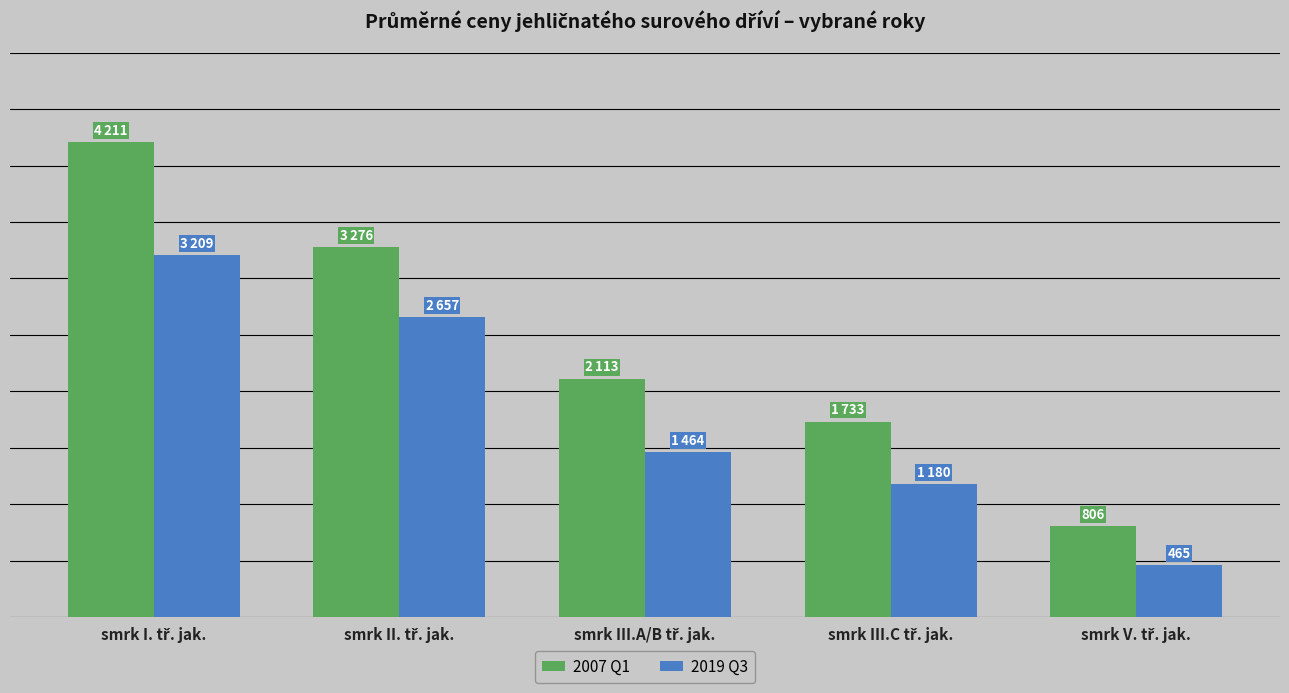

What are all the series names shown in the legend?

2007 Q1, 2019 Q3